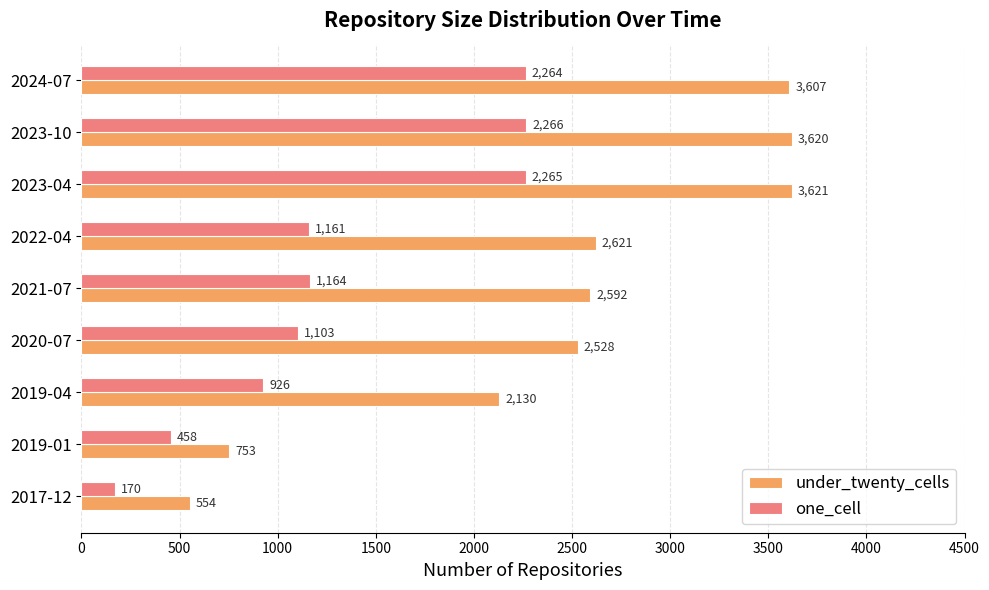

Which series has the largest range (max minus min)?

under_twenty_cells